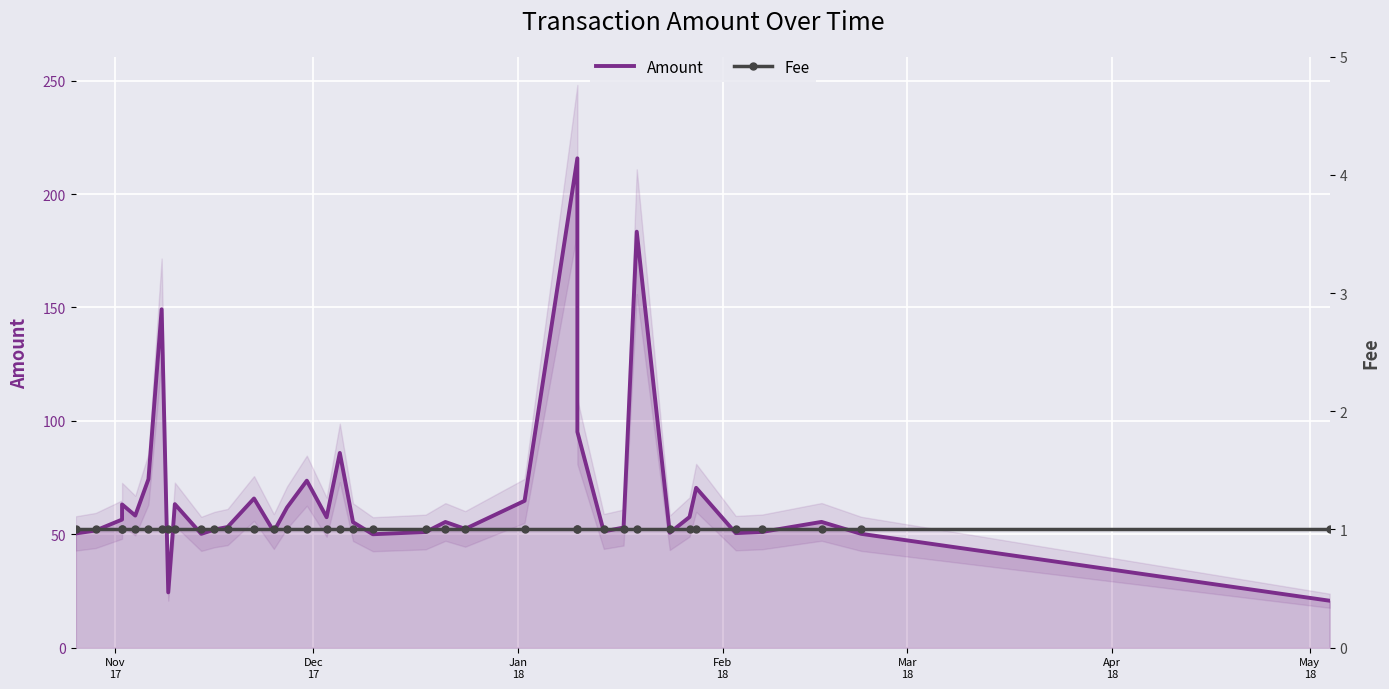

True or false: Fee has more than 0 interior local peaks.

False